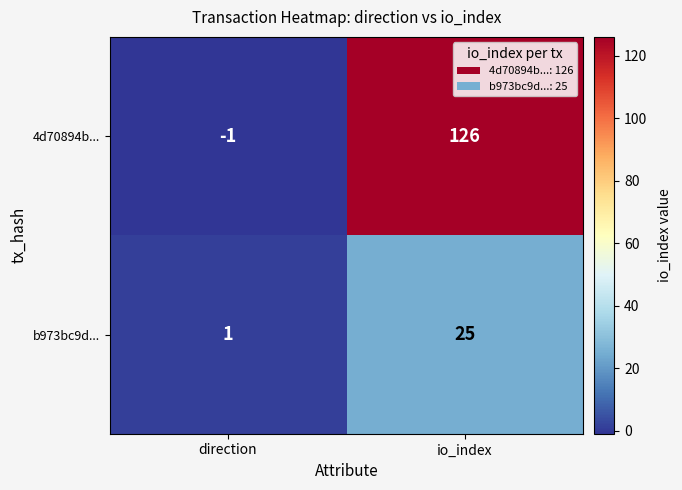

At direction, list the series in order from smallest to largest.

4d70894b..., b973bc9d...